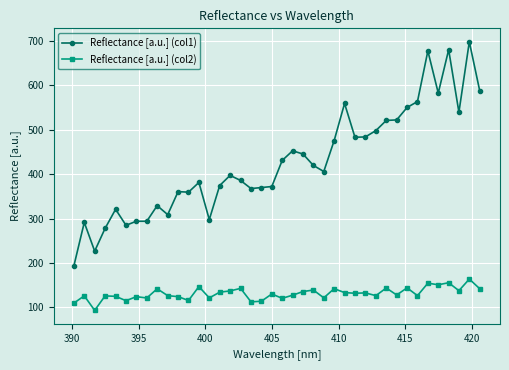

True or false: Reflectance [a.u.] (col1) and Reflectance [a.u.] (col2) cross at least once.

False